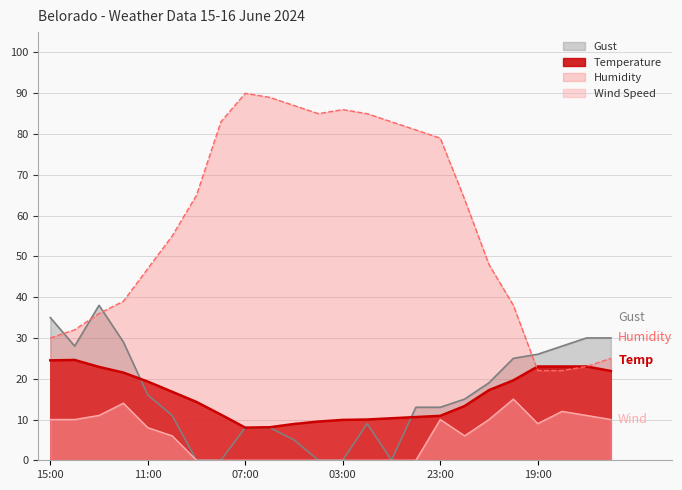

What is the label of the 7th point from the right?

22:00